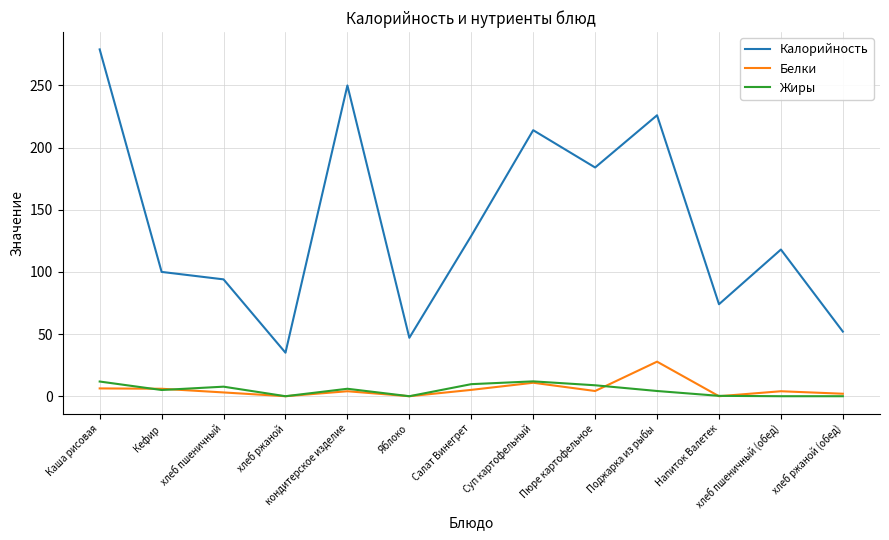

What is the greatest value displayed?

279.0